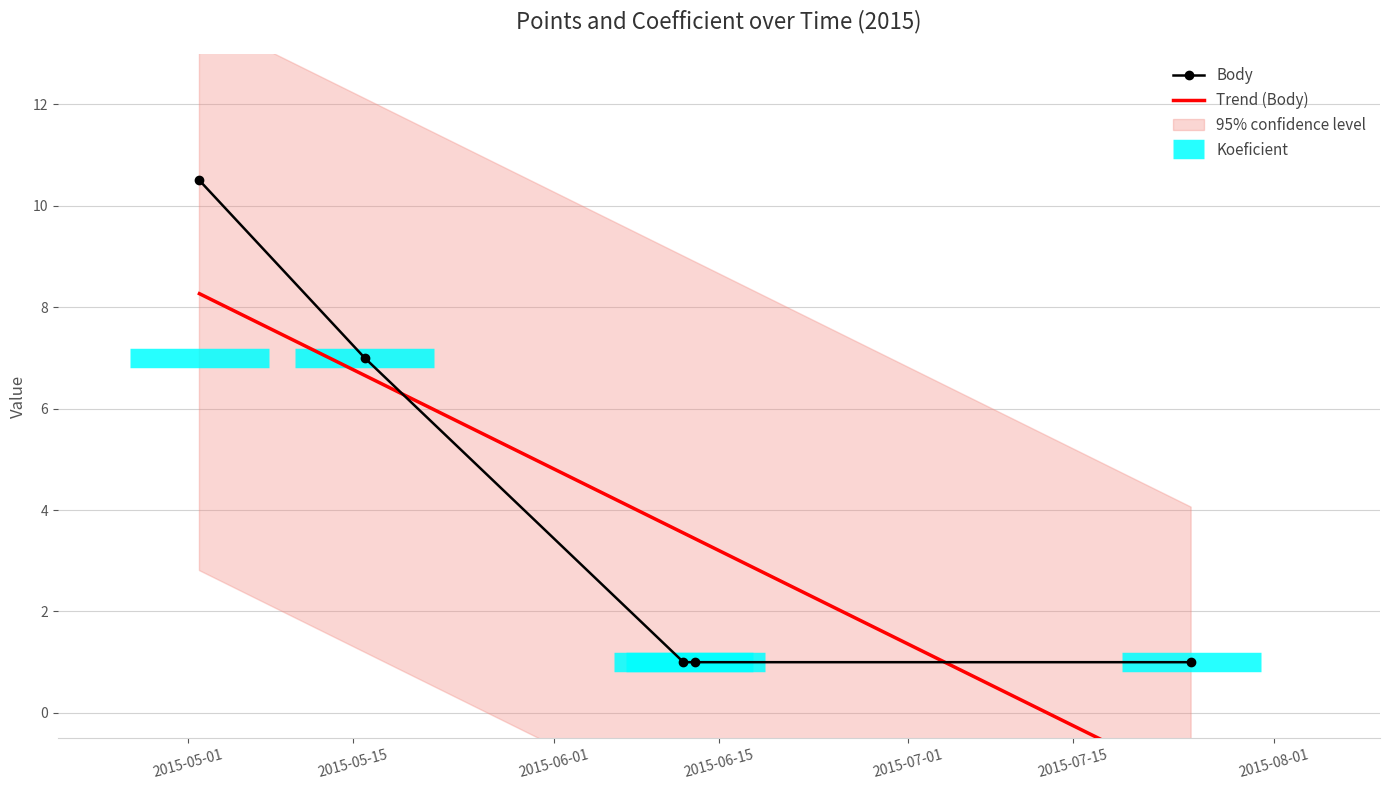

At how many categories does at least one series exceed 4?

2